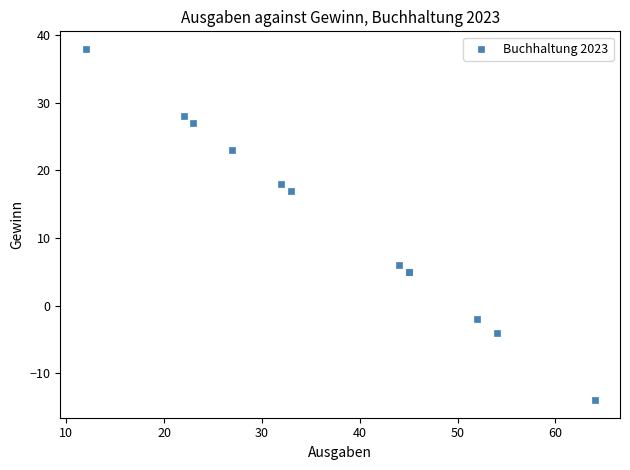

What Y value in the scatter plot is closest to 12?

17